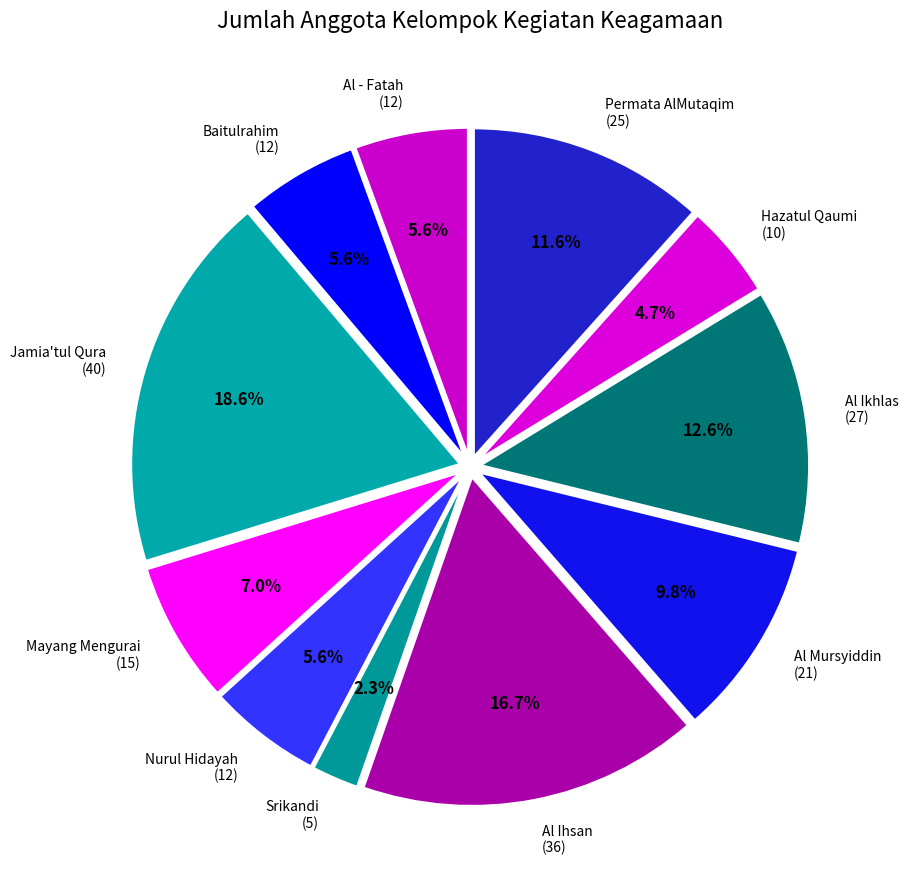

Count the number of slices in the pie.

11